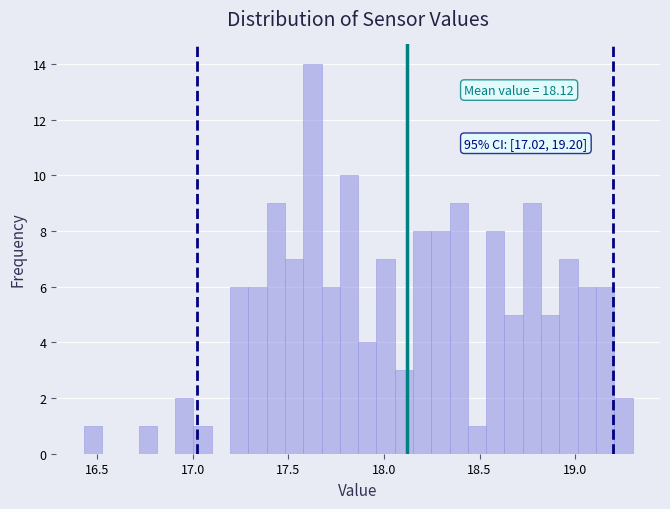

Around what value on the x-axis is the tallest bar? Give the approximate position of its centre, as read against the axis.

17.65